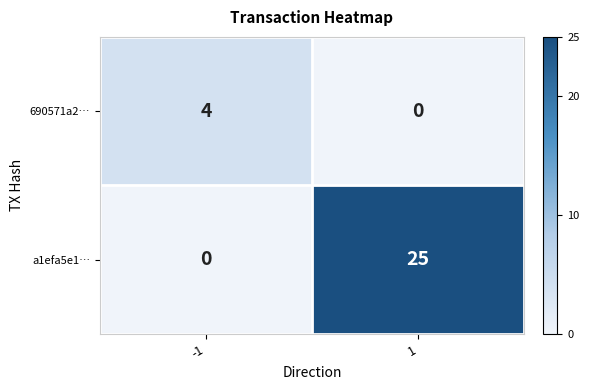

What is the greatest value displayed?

25